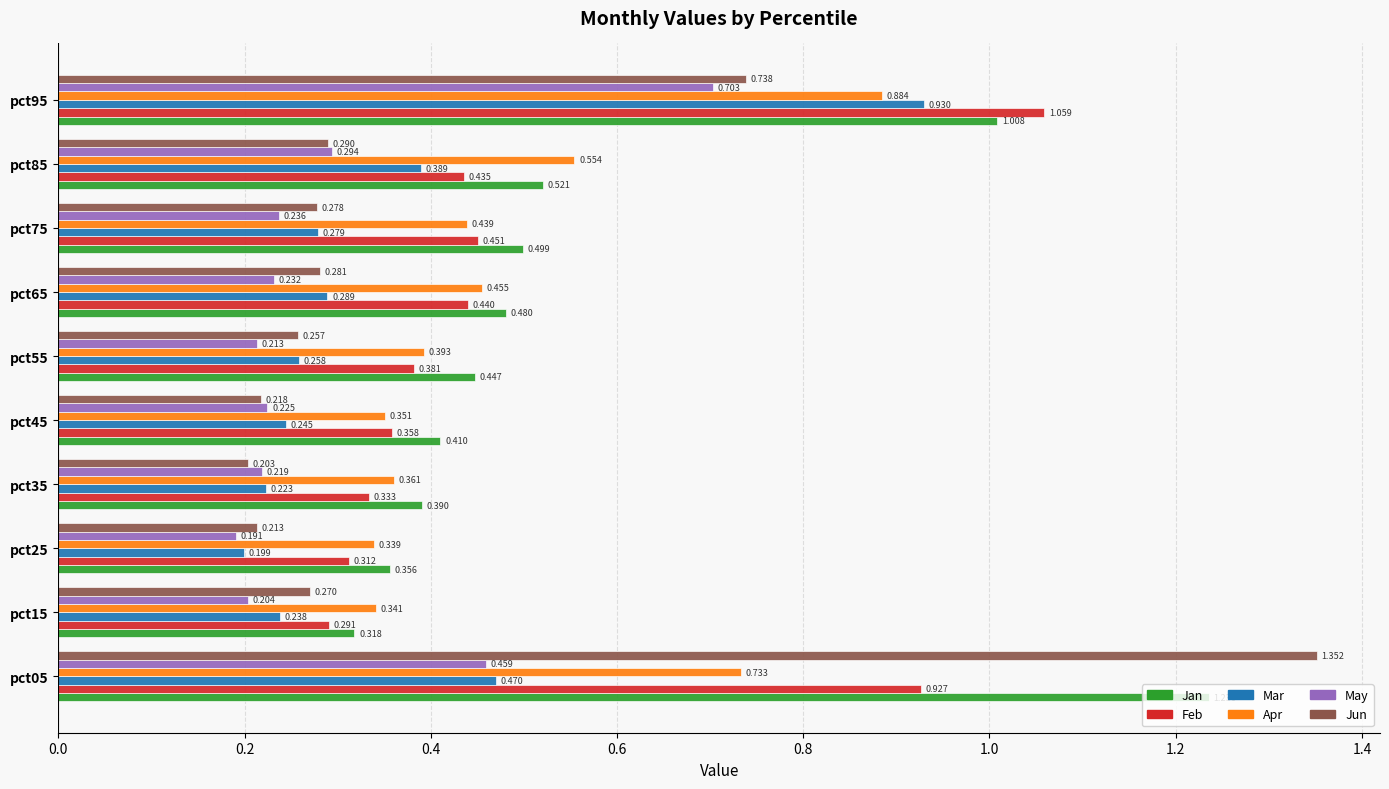

List the series in order of their peak value, highest first.

Jun, Jan, Feb, Mar, Apr, May